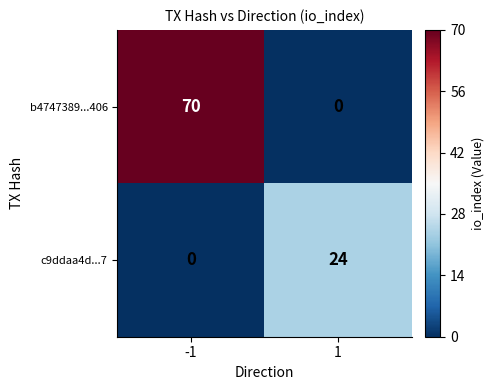

Reading left to right, transcribe all the data shown in this chart.

b4747389...406: 70	0
c9ddaa4d...7: 0	24